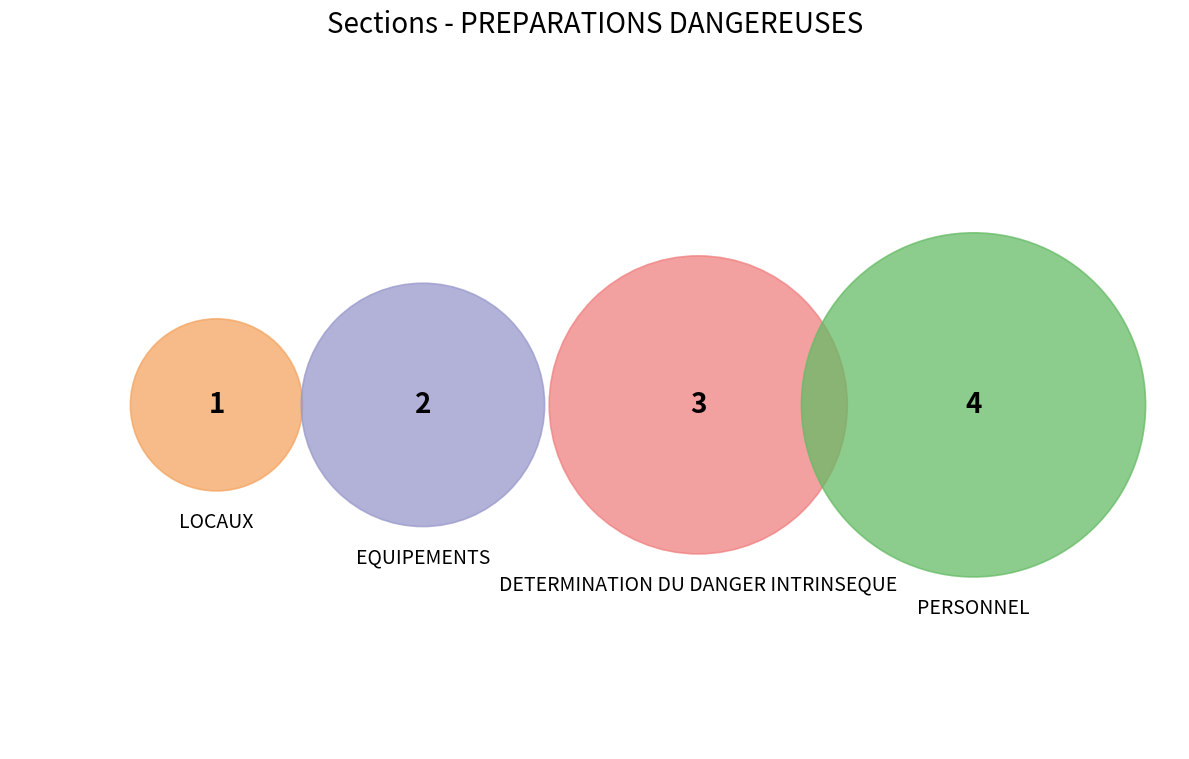

To the nearest percent, what portion does DETERMINATION DU DANGER INTRINSEQUE represent?

30%